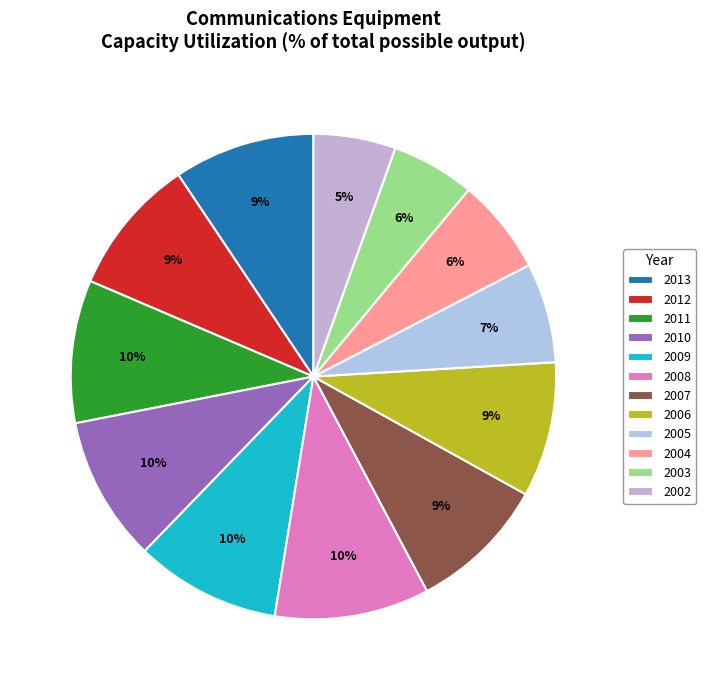

Count the number of slices in the pie.

12